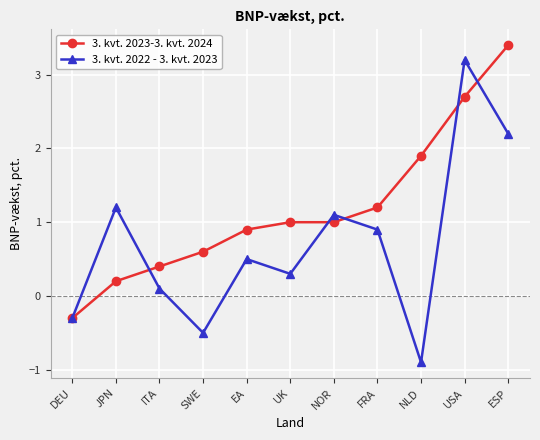

Rank the series at USA from highest to lowest value.

3. kvt. 2022 - 3. kvt. 2023, 3. kvt. 2023-3. kvt. 2024